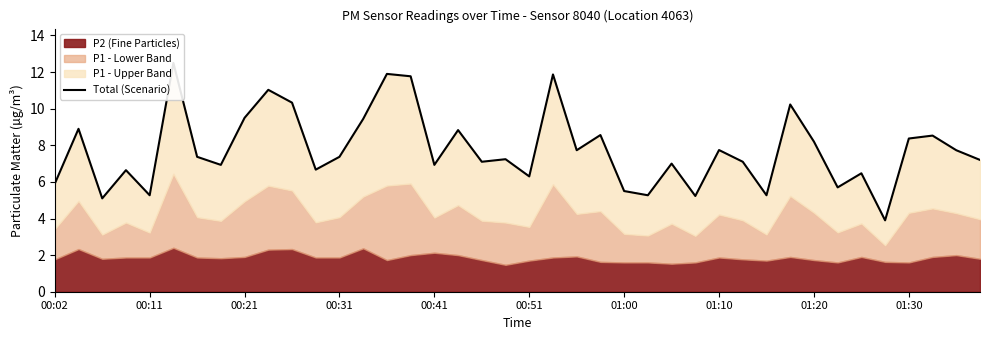

What is the greatest value displayed?

12.5